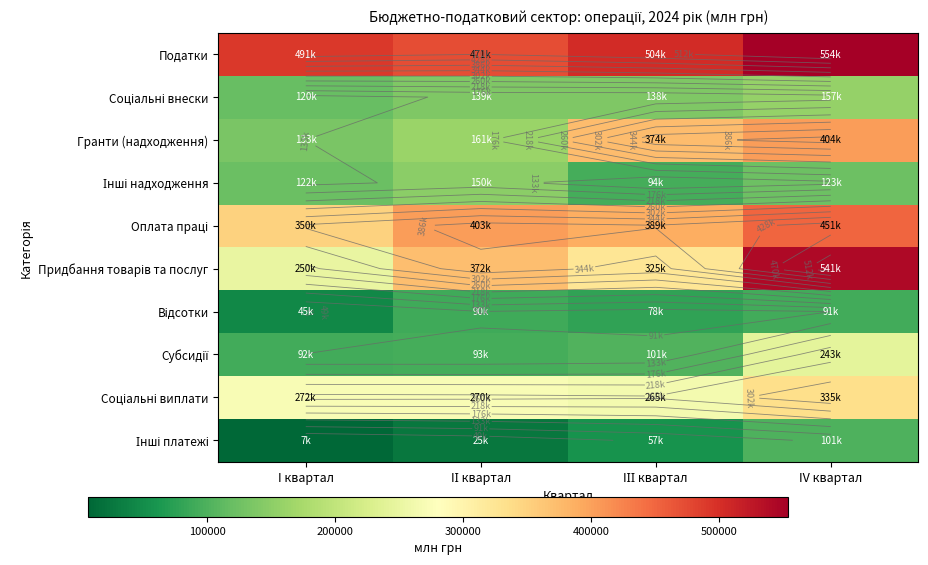

What is the spread (max minus min) of values at I квартал?

483336.2